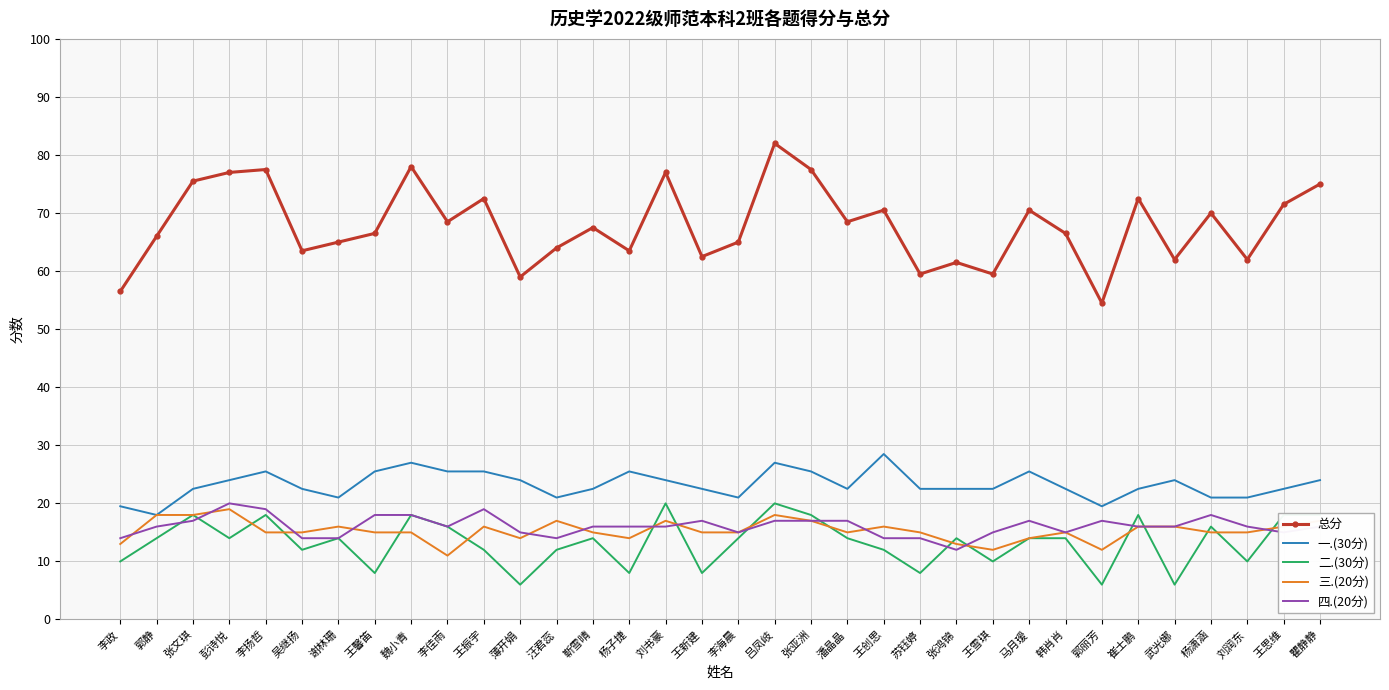

True or false: 总分 and 一.(30分) intersect in this chart.

False